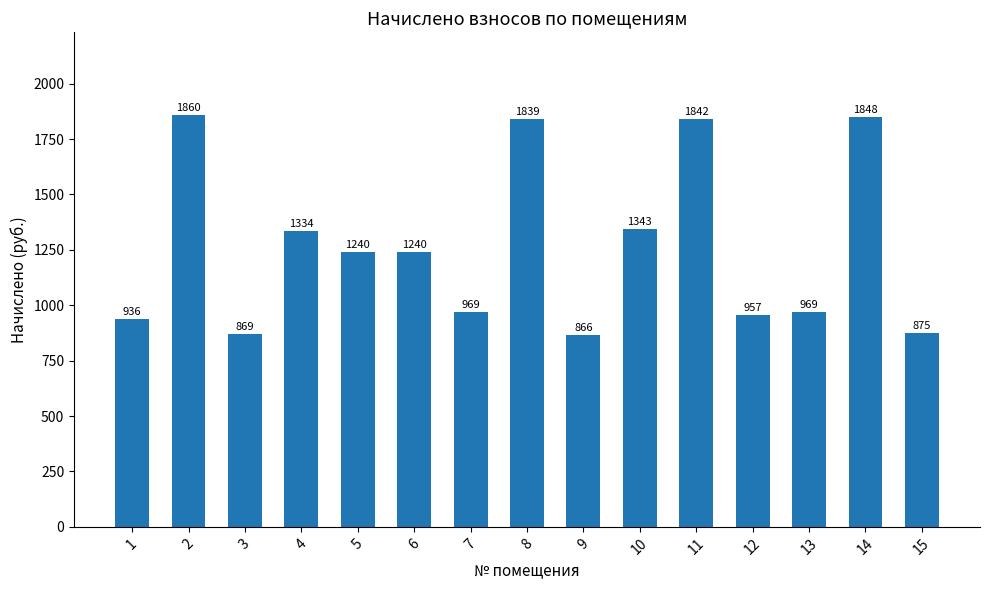

Where is the data nearest to the value 1363?

10